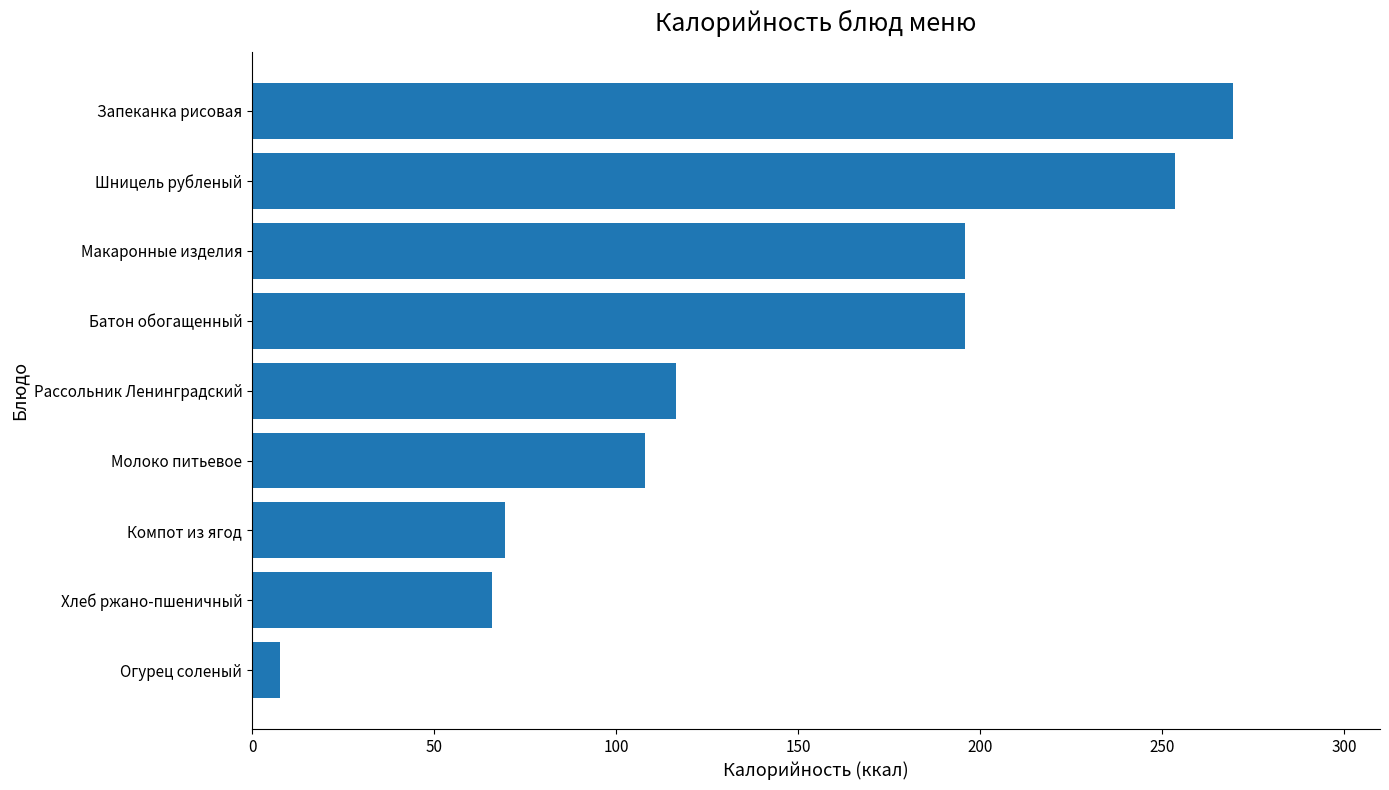

The chart shows a value of 269.5 at Запеканка рисовая. True or false?

True